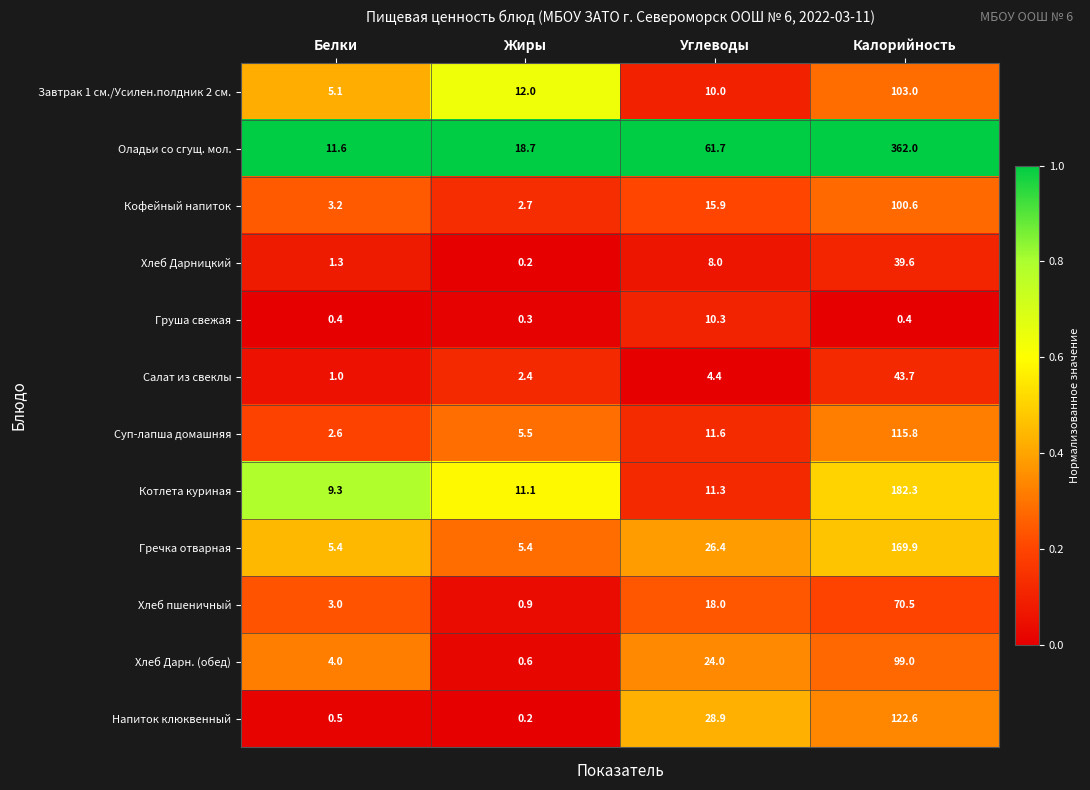

Between Жиры and Углеводы, which series saw the biggest shift?

Оладьи со сгущ. мол.